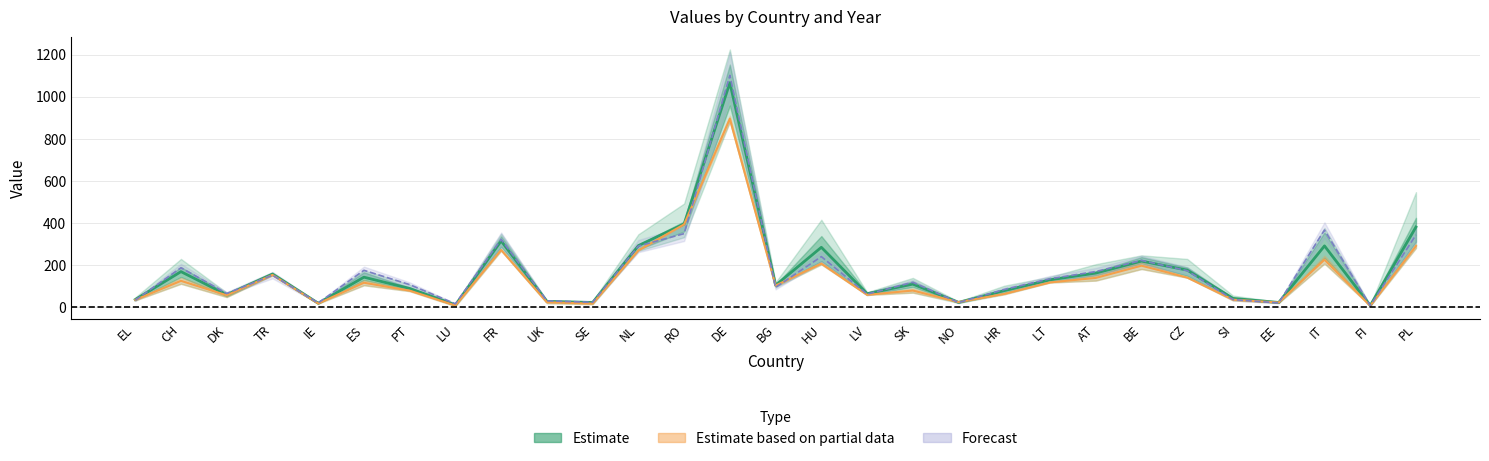

True or false: 1995 has more than 1 interior local peaks.

True